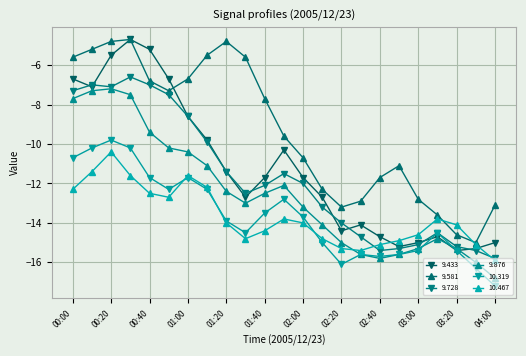

What is the sum of all 9.581 values?

-215.3